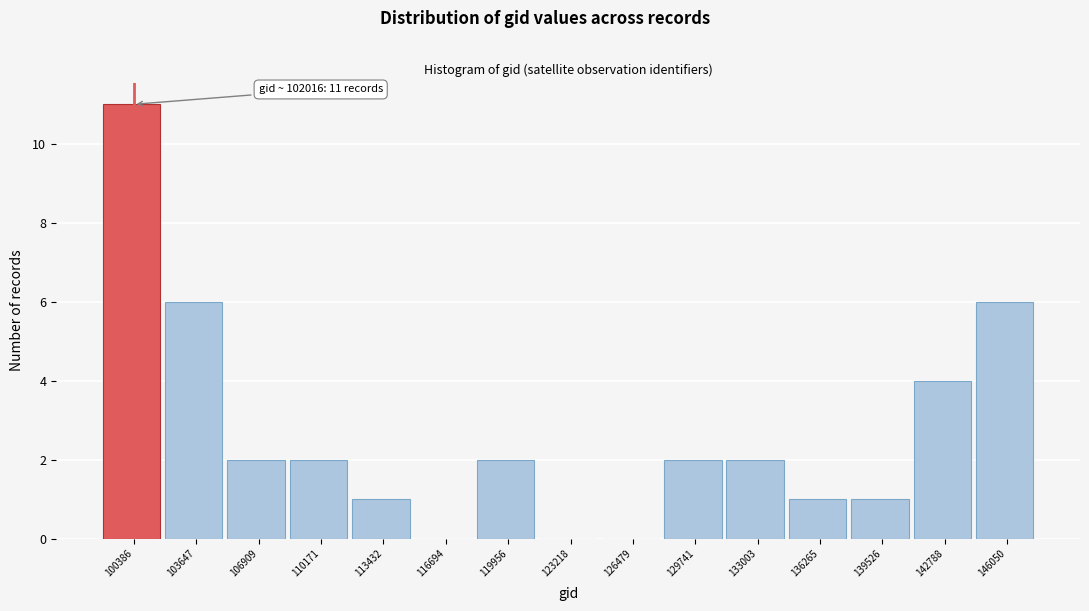

Reading left to right, extract all data points from this chart.

100386=11	103647=6	106909=2	110171=2	113432=1	116694=0	119956=2	123218=0	126479=0	129741=2	133003=2	136265=1	139526=1	142788=4	146050=6